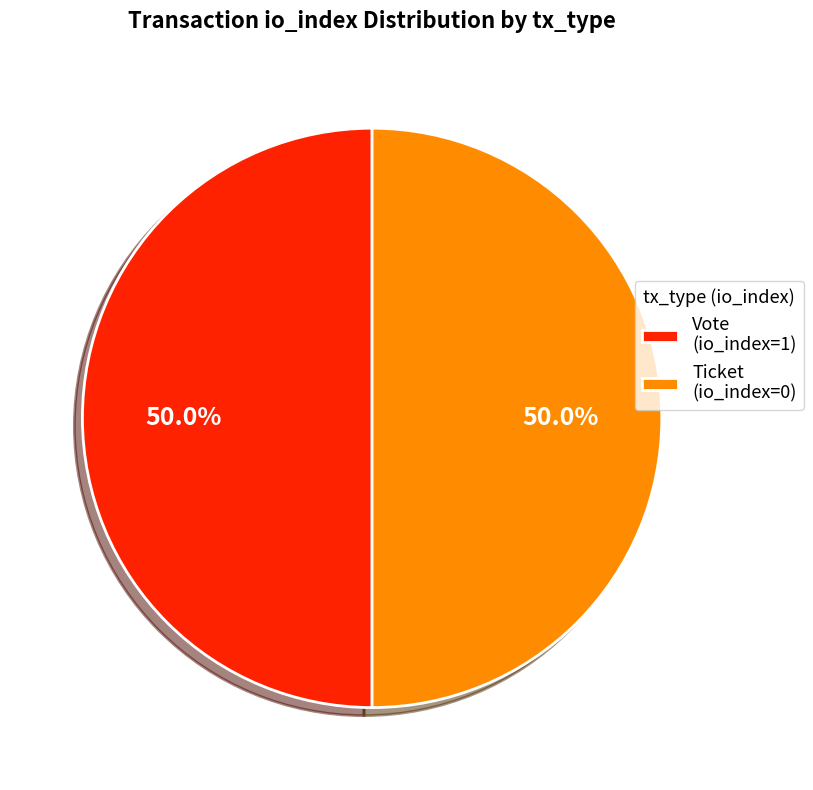

How many segments does this pie chart have?

2